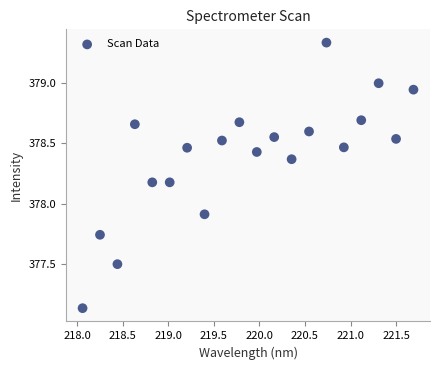

What is the range of Y values (max minus min)?

2.2